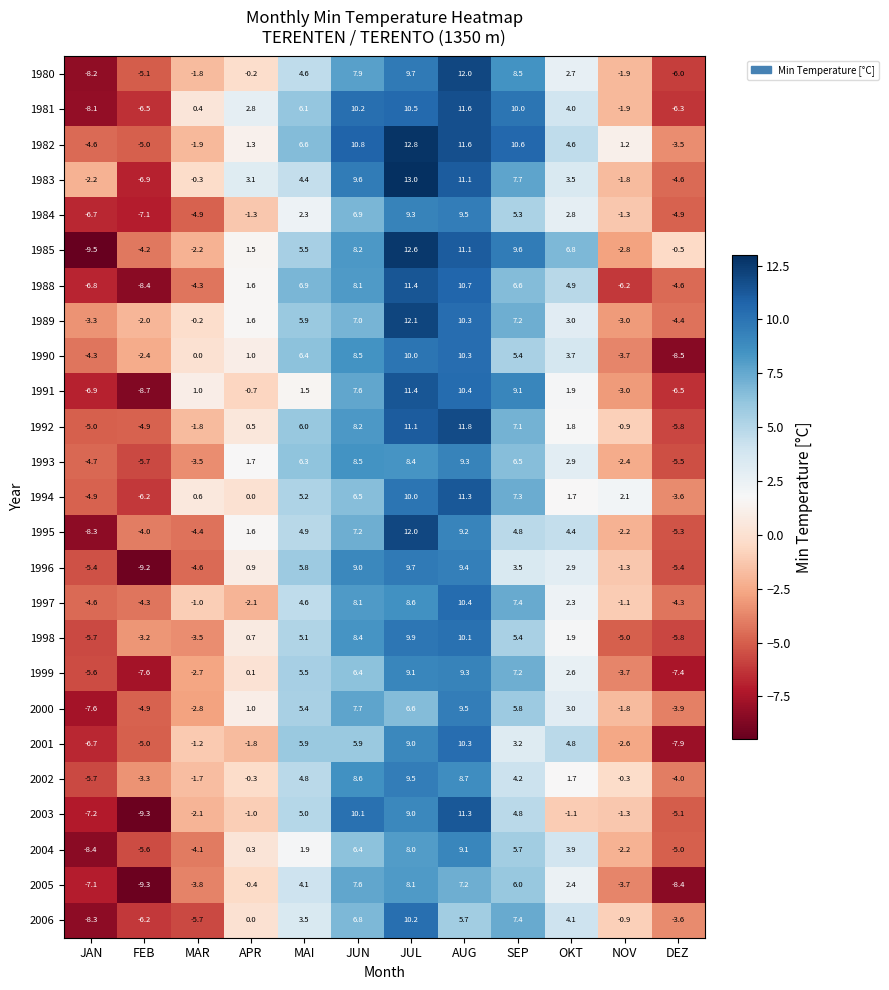

At which category is the sum across all series the highest?

JUL